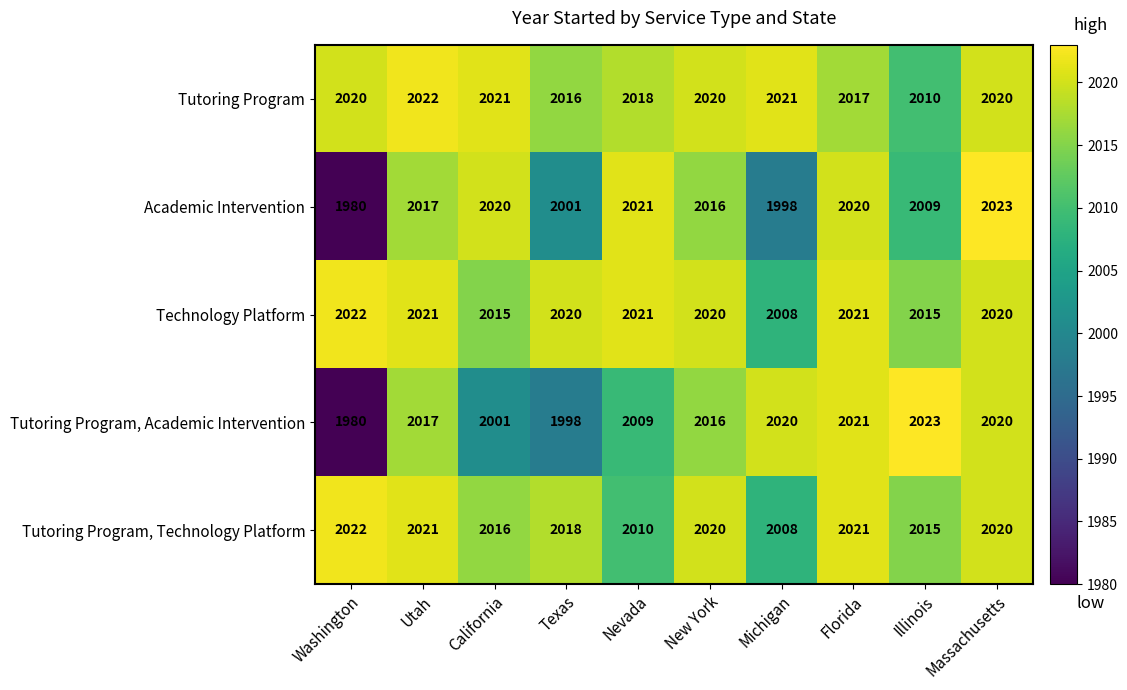

What is the smallest value displayed?

1980